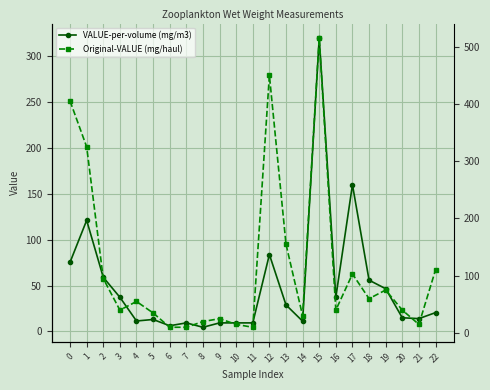

True or false: VALUE-per-volume (mg/m3) and Original-VALUE (mg/haul) intersect in this chart.

True